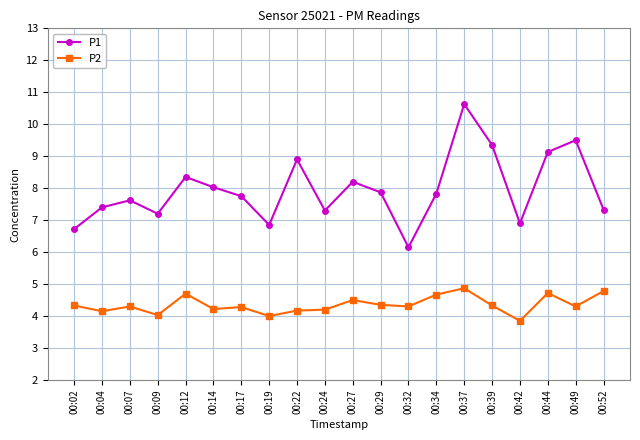

What is the spread (max minus min) of values at 00:27?

3.7